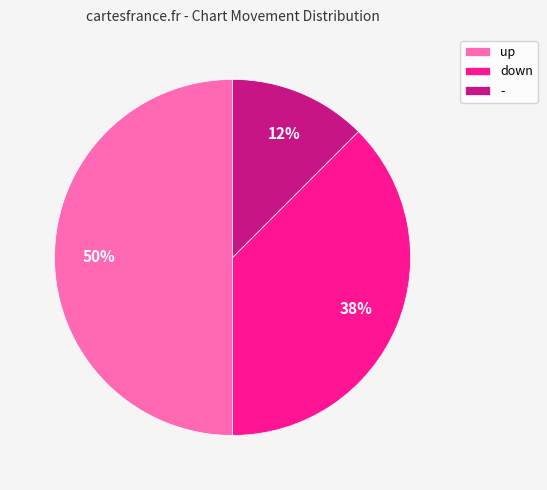

Count the number of slices in the pie.

3